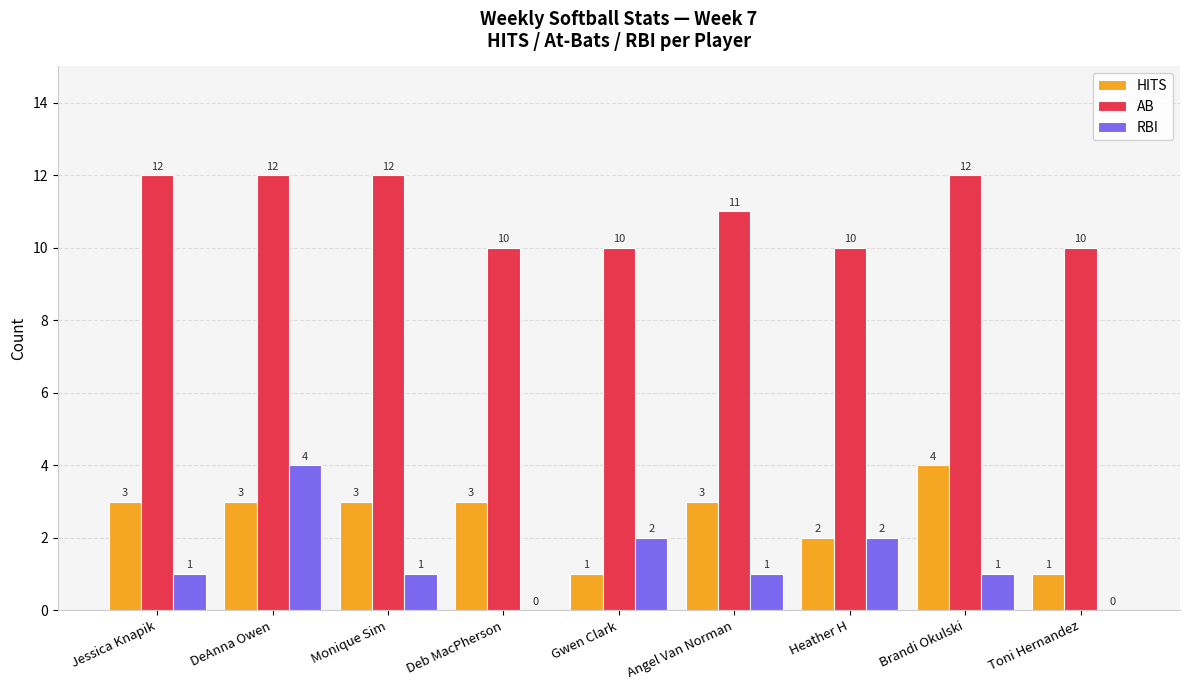

Reading left to right, transcribe all the data shown in this chart.

HITS: 3	3	3	3	1	3	2	4	1
AB: 12	12	12	10	10	11	10	12	10
RBI: 1	4	1	0	2	1	2	1	0